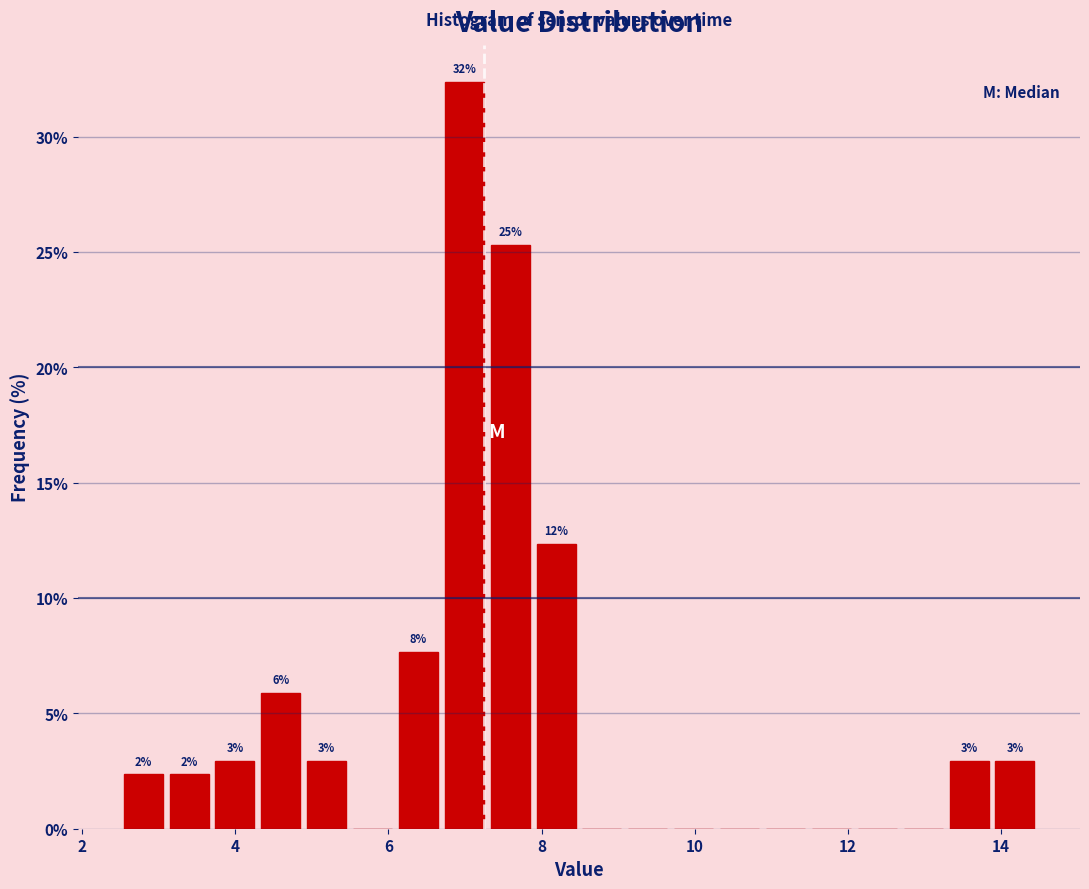

Read against the x-axis, roughly where is the centre of the tallest bar?

7.0